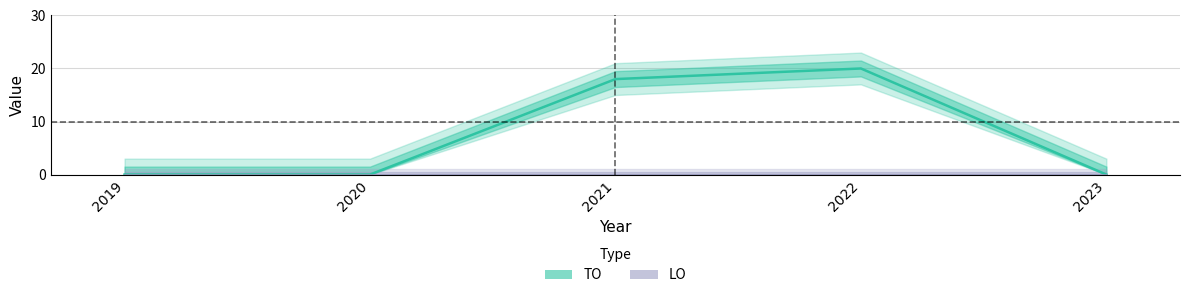

Rank the categories by value from highest to lowest.

2022, 2021, 2019, 2020, 2023